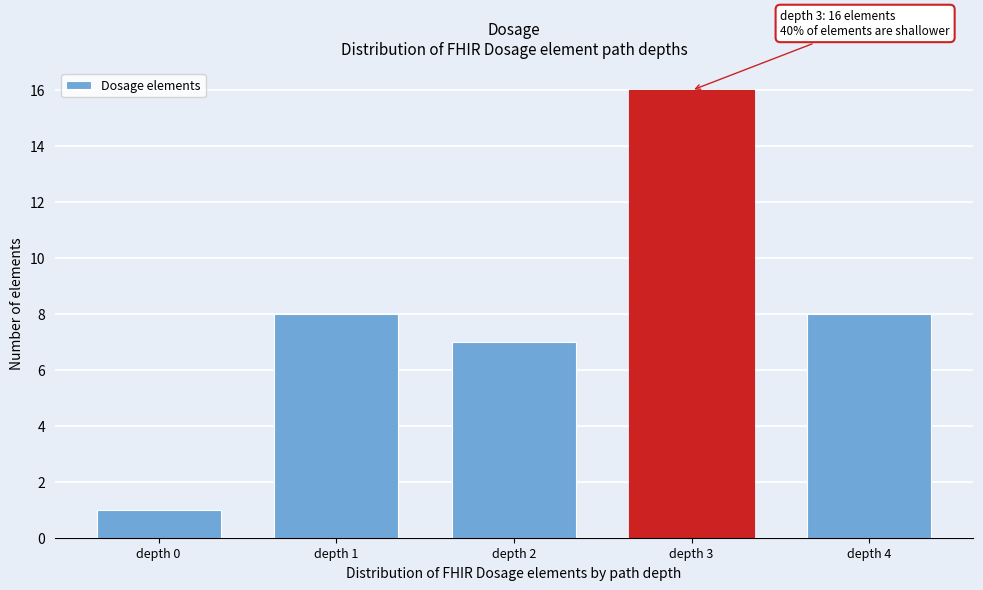

Reading left to right, what are all the values shown in this chart?

depth 0=1	depth 1=8	depth 2=7	depth 3=16	depth 4=8